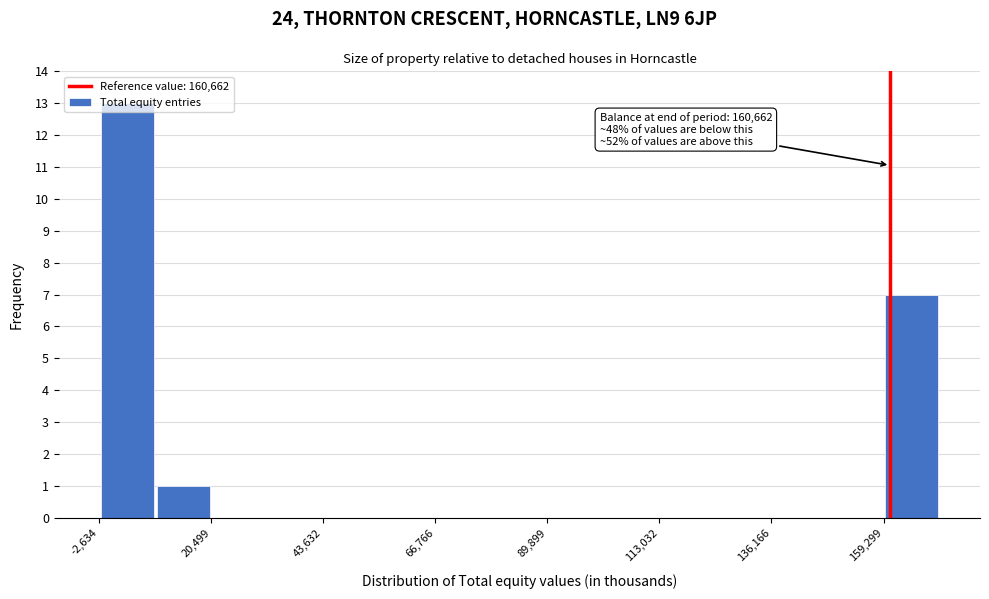

Around what value on the x-axis is the tallest bar? Give the approximate position of its centre, as read against the axis.

5000